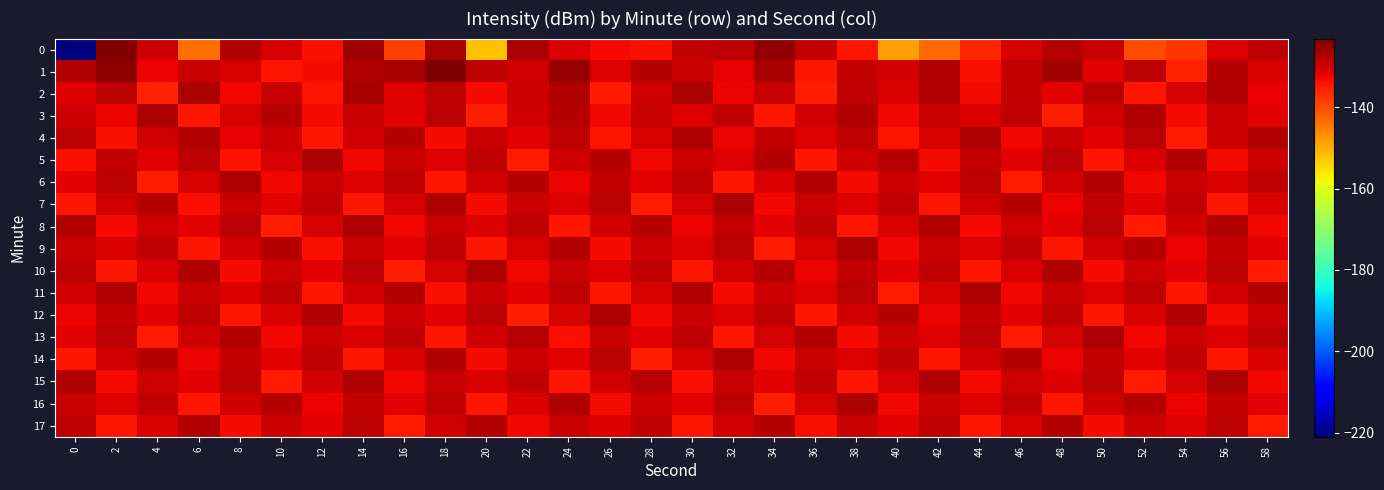

What is the maximum value shown in the chart?

-123.1